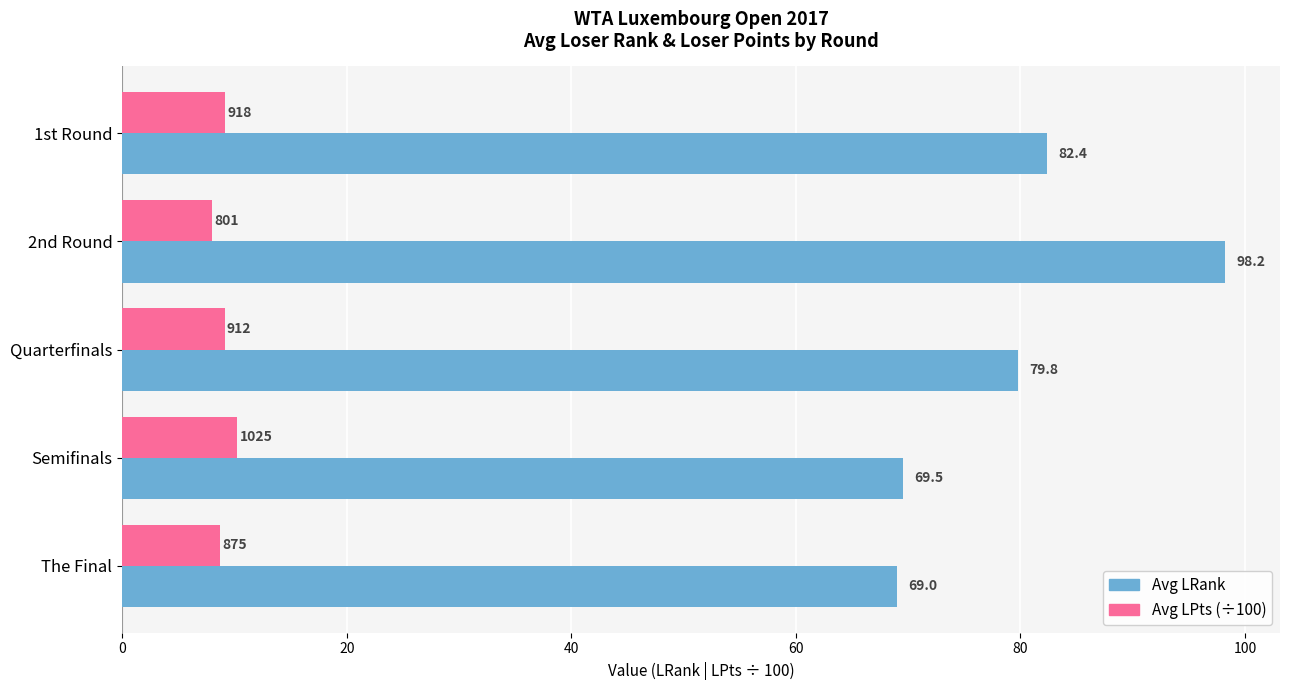

At which category is the sum across all series the highest?

2nd Round